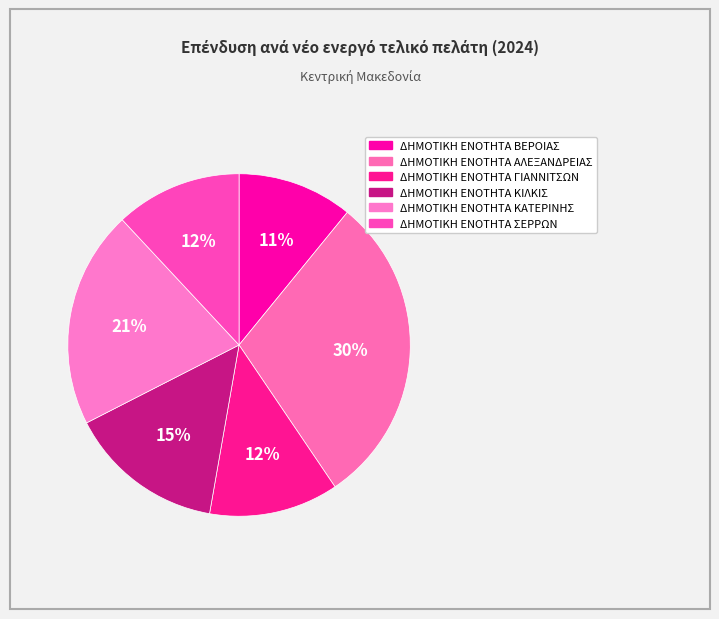

Count the number of slices in the pie.

6